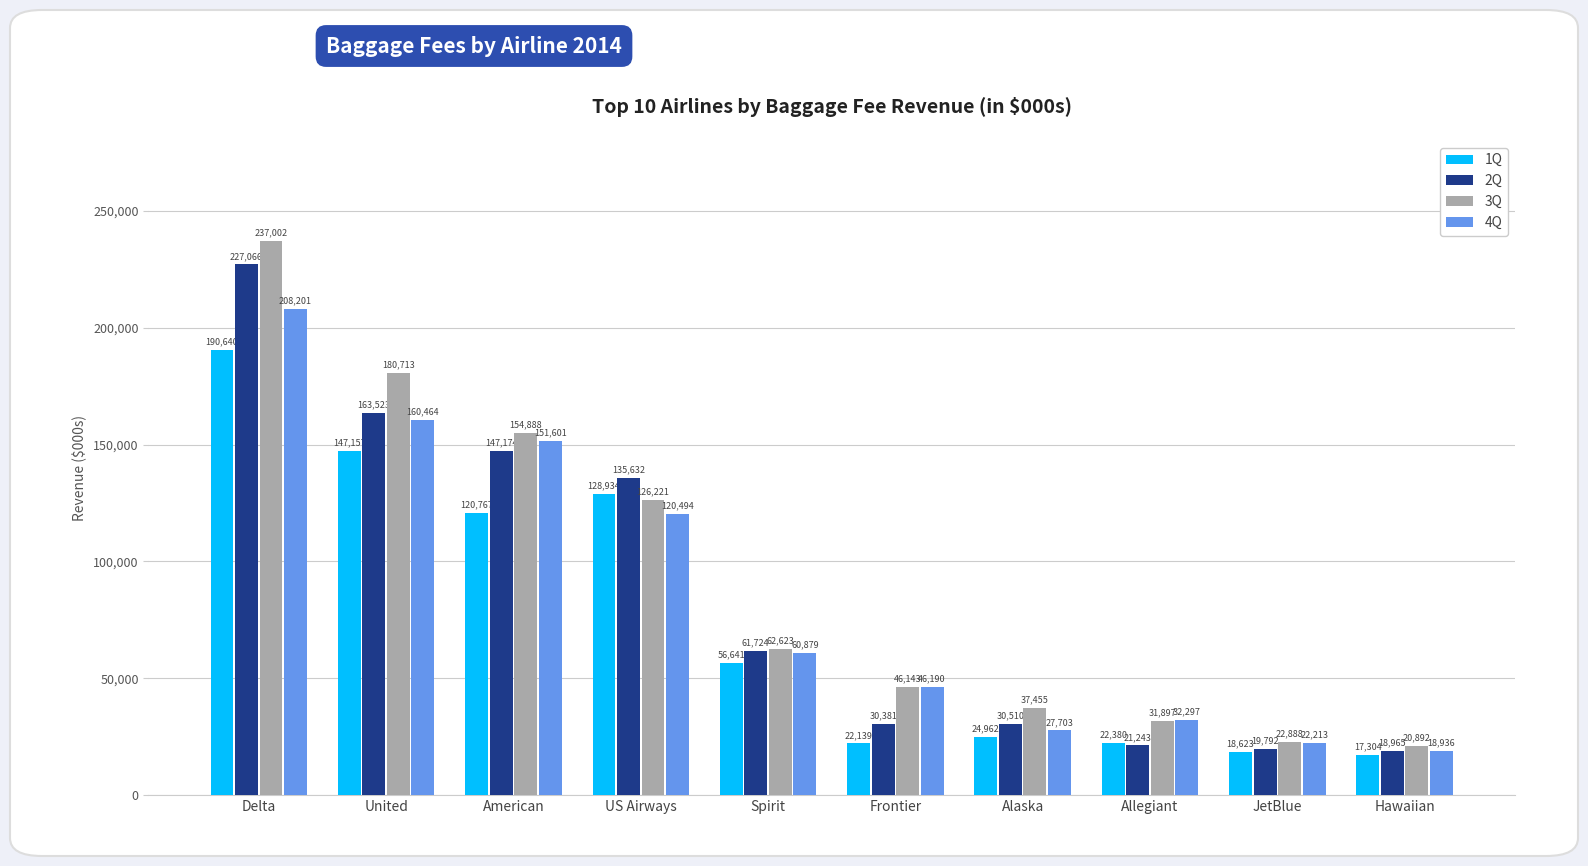

Reading left to right, what are all the values shown in this chart?

1Q: Delta=190640	United=147157	American=120767	US Airways=128934	Spirit=56641	Frontier=22139	Alaska=24962	Allegiant=22380	JetBlue=18623	Hawaiian=17304
2Q: Delta=227066	United=163523	American=147174	US Airways=135632	Spirit=61724	Frontier=30381	Alaska=30510	Allegiant=21243	JetBlue=19792	Hawaiian=18965
3Q: Delta=237002	United=180713	American=154888	US Airways=126221	Spirit=62623	Frontier=46143	Alaska=37455	Allegiant=31897	JetBlue=22888	Hawaiian=20892
4Q: Delta=208201	United=160464	American=151601	US Airways=120494	Spirit=60879	Frontier=46190	Alaska=27703	Allegiant=32297	JetBlue=22213	Hawaiian=18936